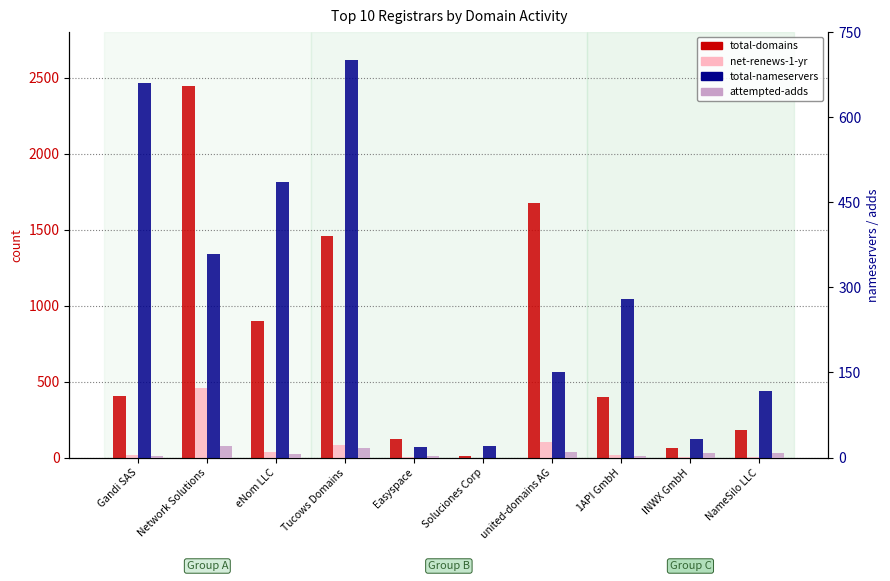

Reading right to left, transcribe all the data shown in this chart.

total-domains: 180	65	396	1673	13	122	1458	897	2442	403
net-renews-1-yr: 3	1	19	104	0	1	83	36	456	20
total-nameservers: 118	32	279	150	20	18	700	486	359	660
attempted-adds: 8	8	2	10	0	3	17	7	21	3